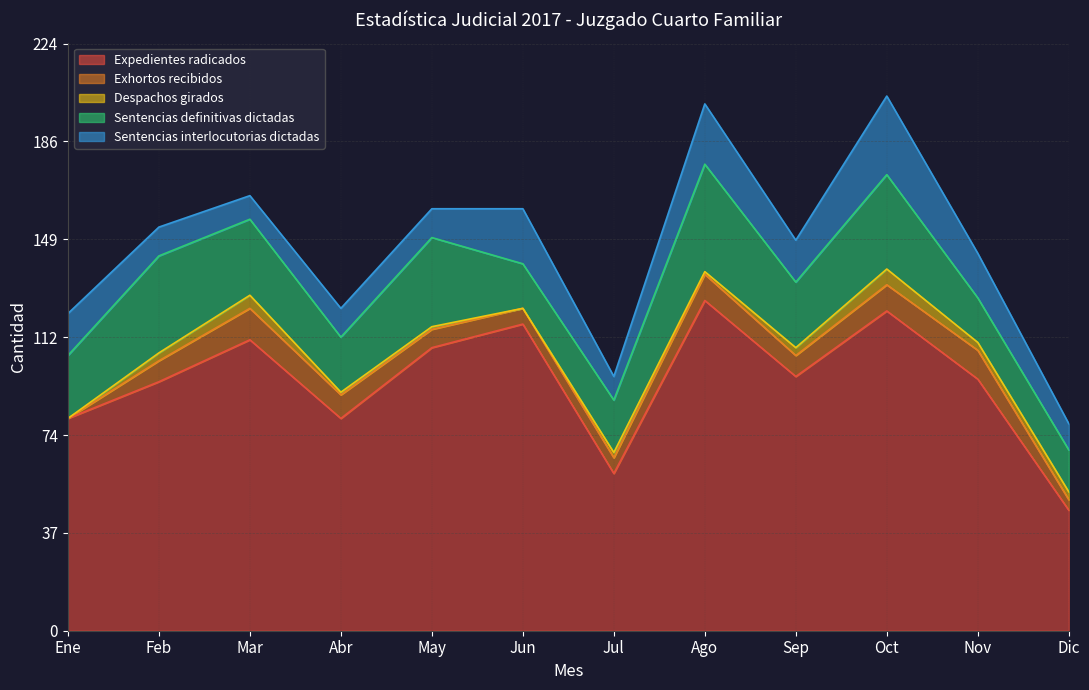

What are all the series names shown in the legend?

Expedientes radicados, Exhortos recibidos, Despachos girados, Sentencias definitivas dictadas, Sentencias interlocutorias dictadas